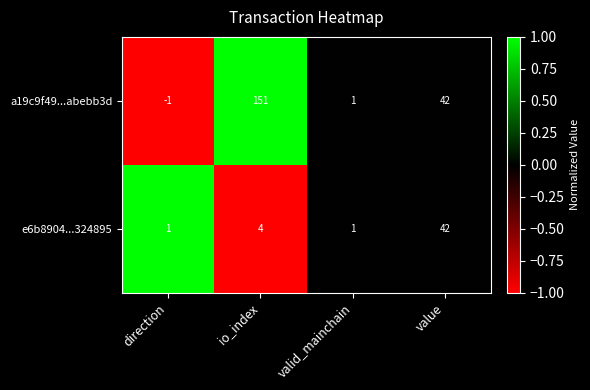

How many values in a19c9f49...abebb3d are above zero?

3